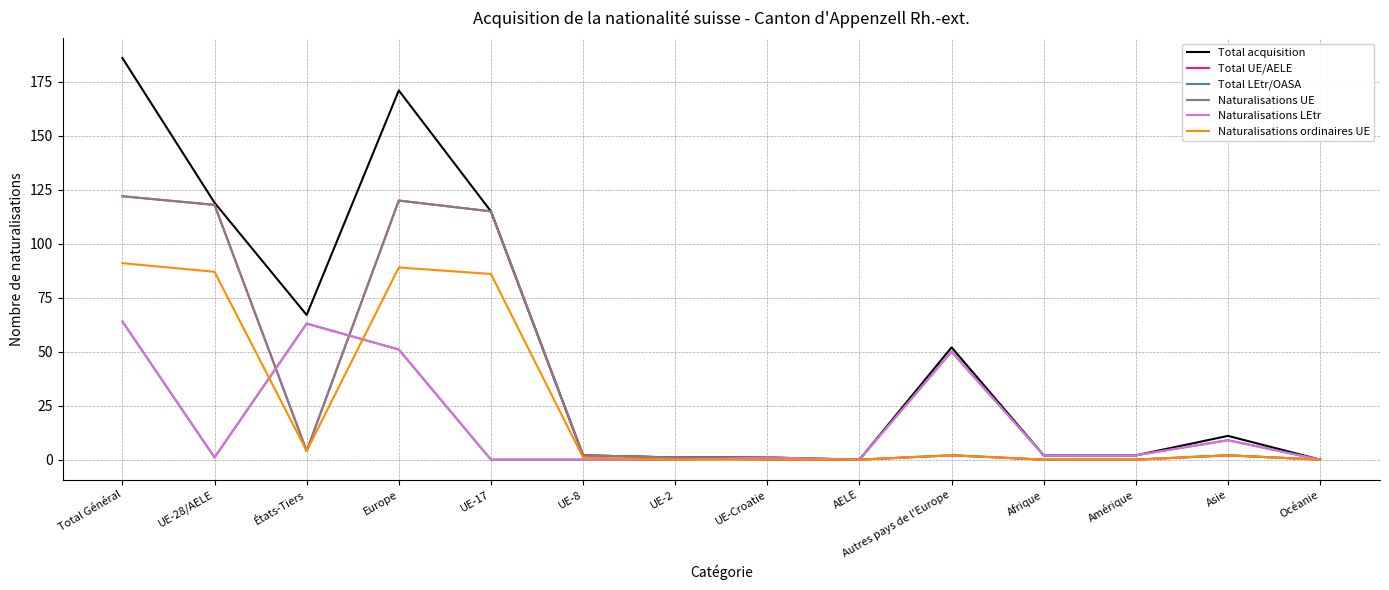

How many lines are shown in the chart?

6